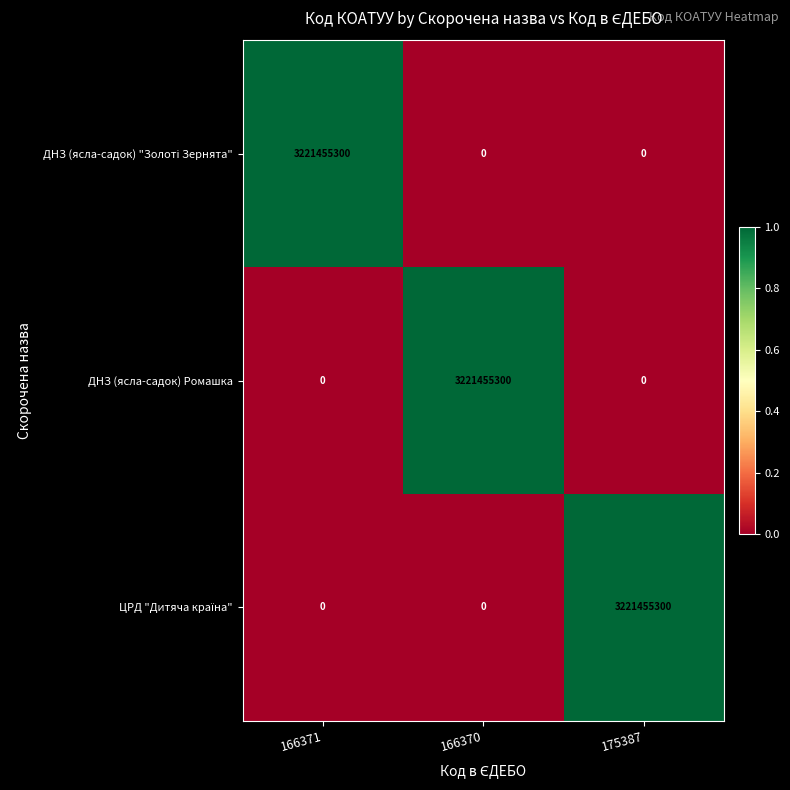

What is the difference between the maximum and minimum values in the ДНЗ (ясла-садок) Ромашка series?

3221455300